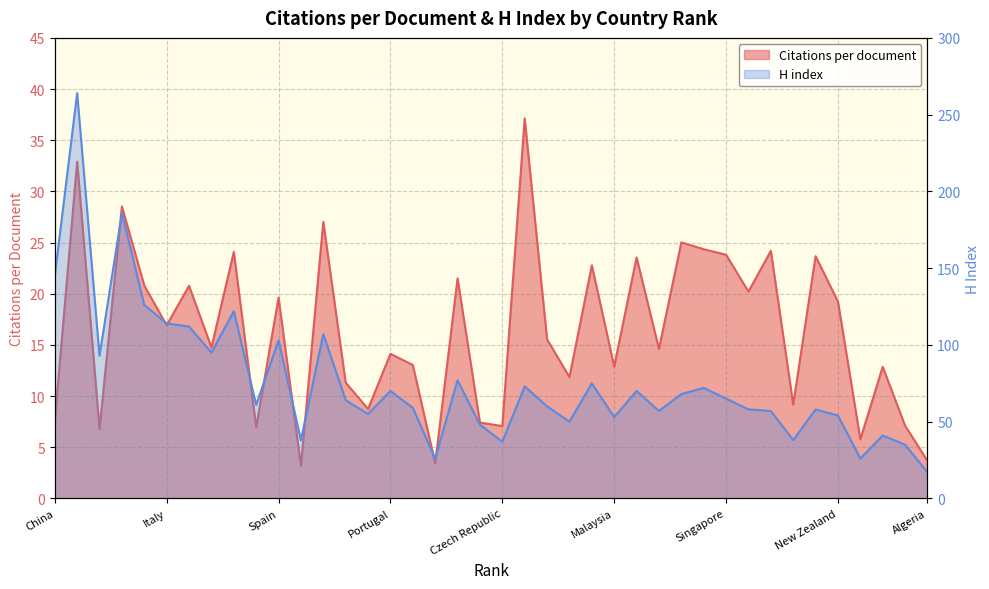

Which category has the highest value in the Citations per document series?

Hong Kong